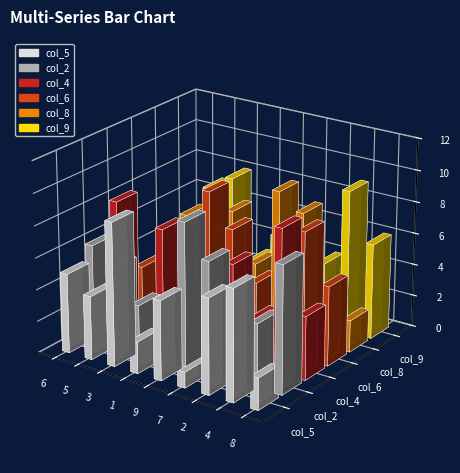

Read the col_9 value at 5.

7